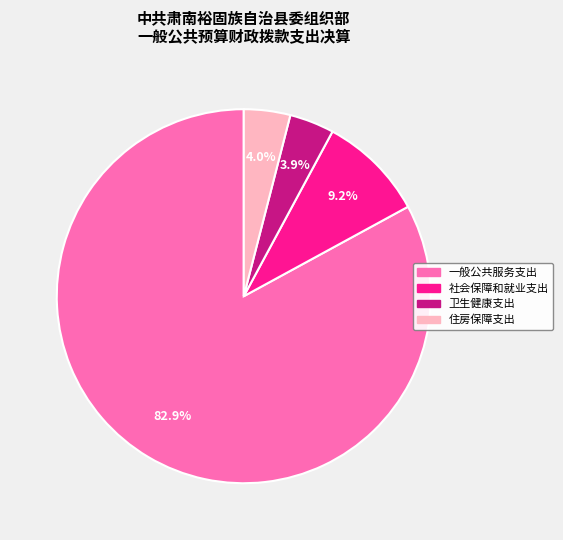

Approximately how many times larger is the value at 卫生健康支出 compared to 住房保障支出?

1.0